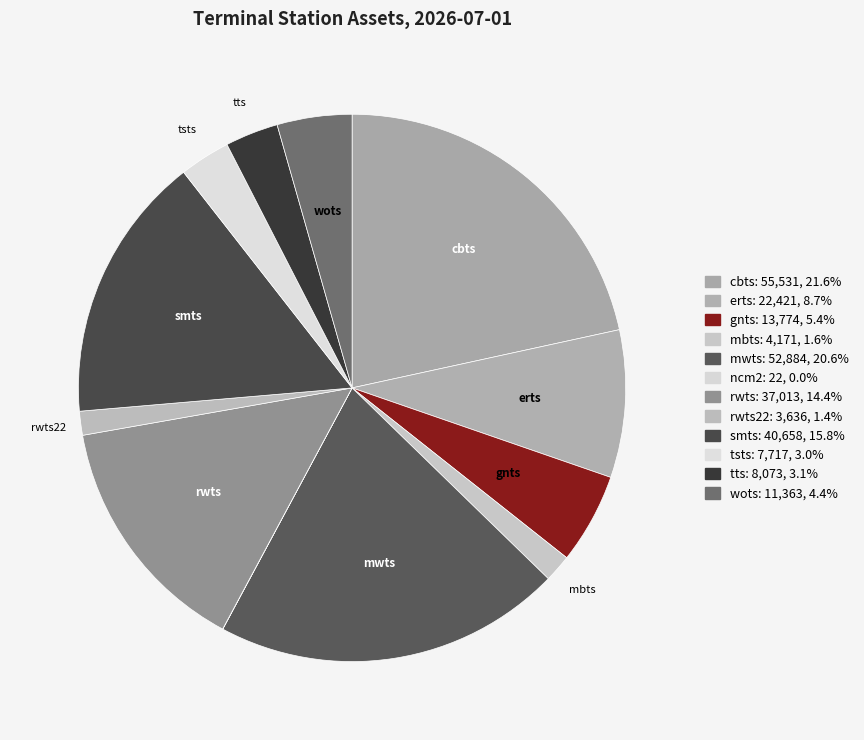

Which slice is the smallest?

ncm2